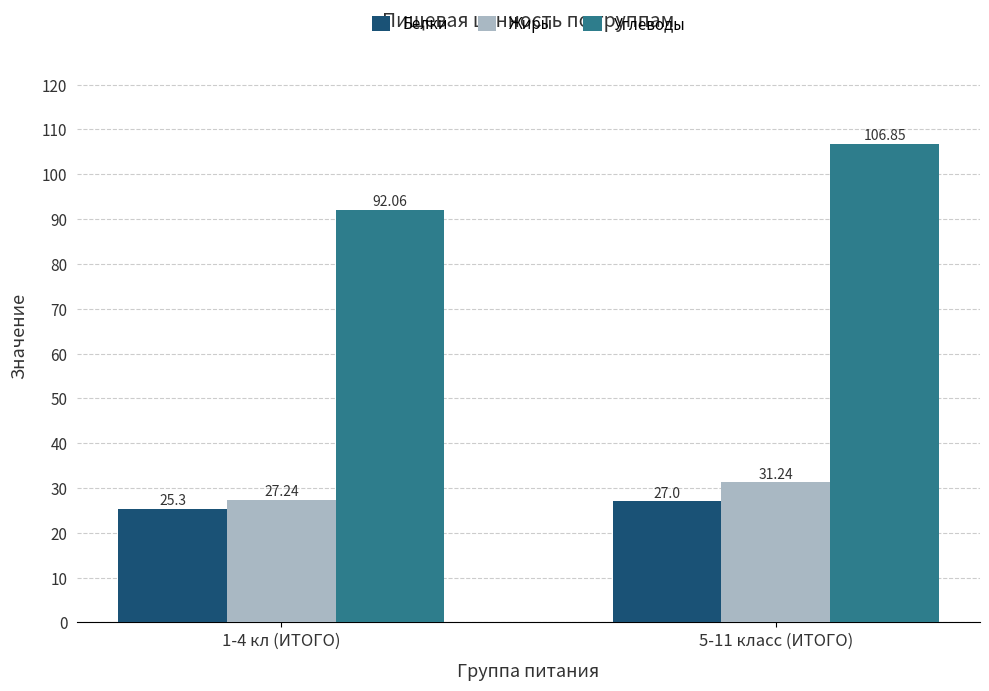

How many bars are there in each group?

3